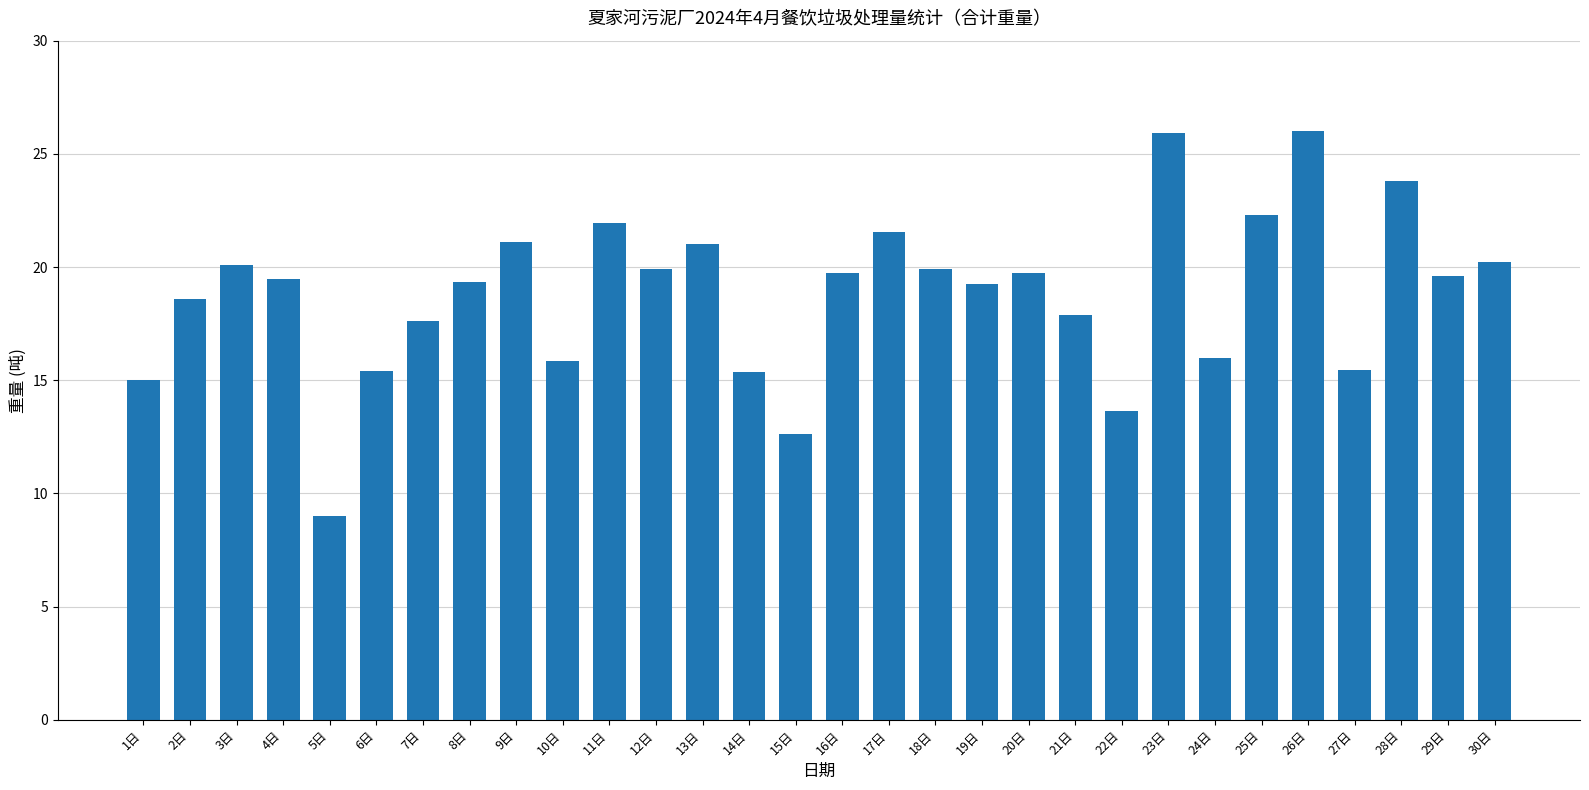

What is the label of the 9th bar from the right?

22日